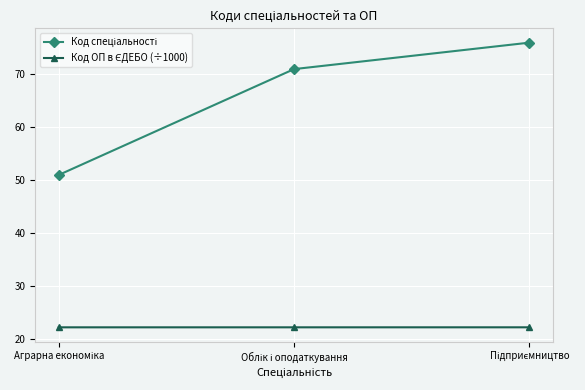

What is the greatest value displayed?

76.0